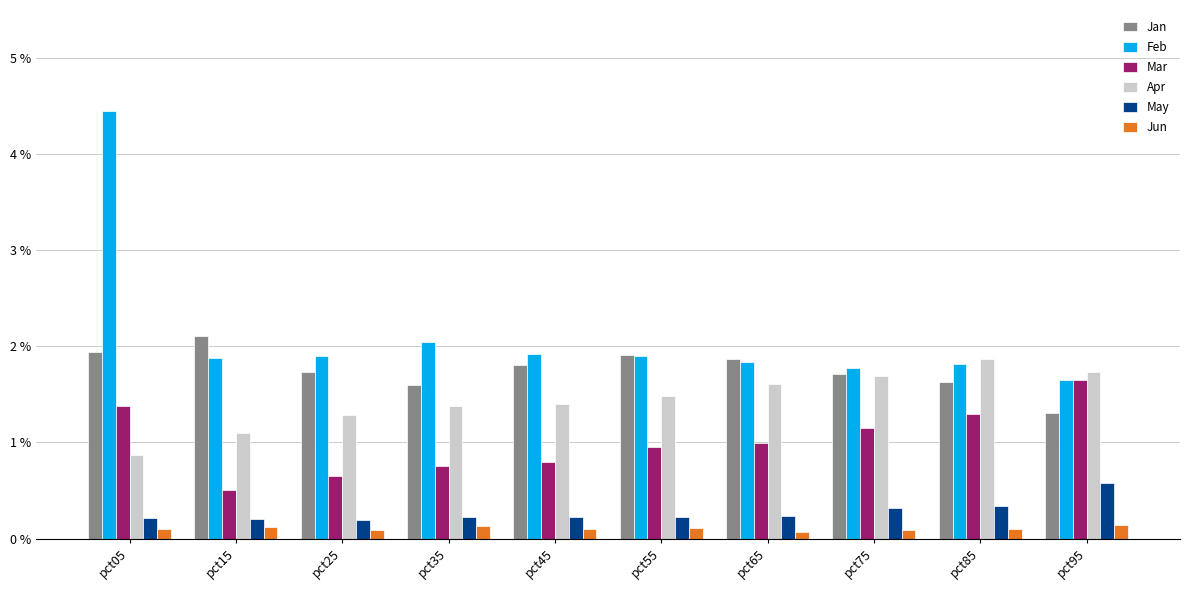

Which series has the largest total across all categories?

Feb